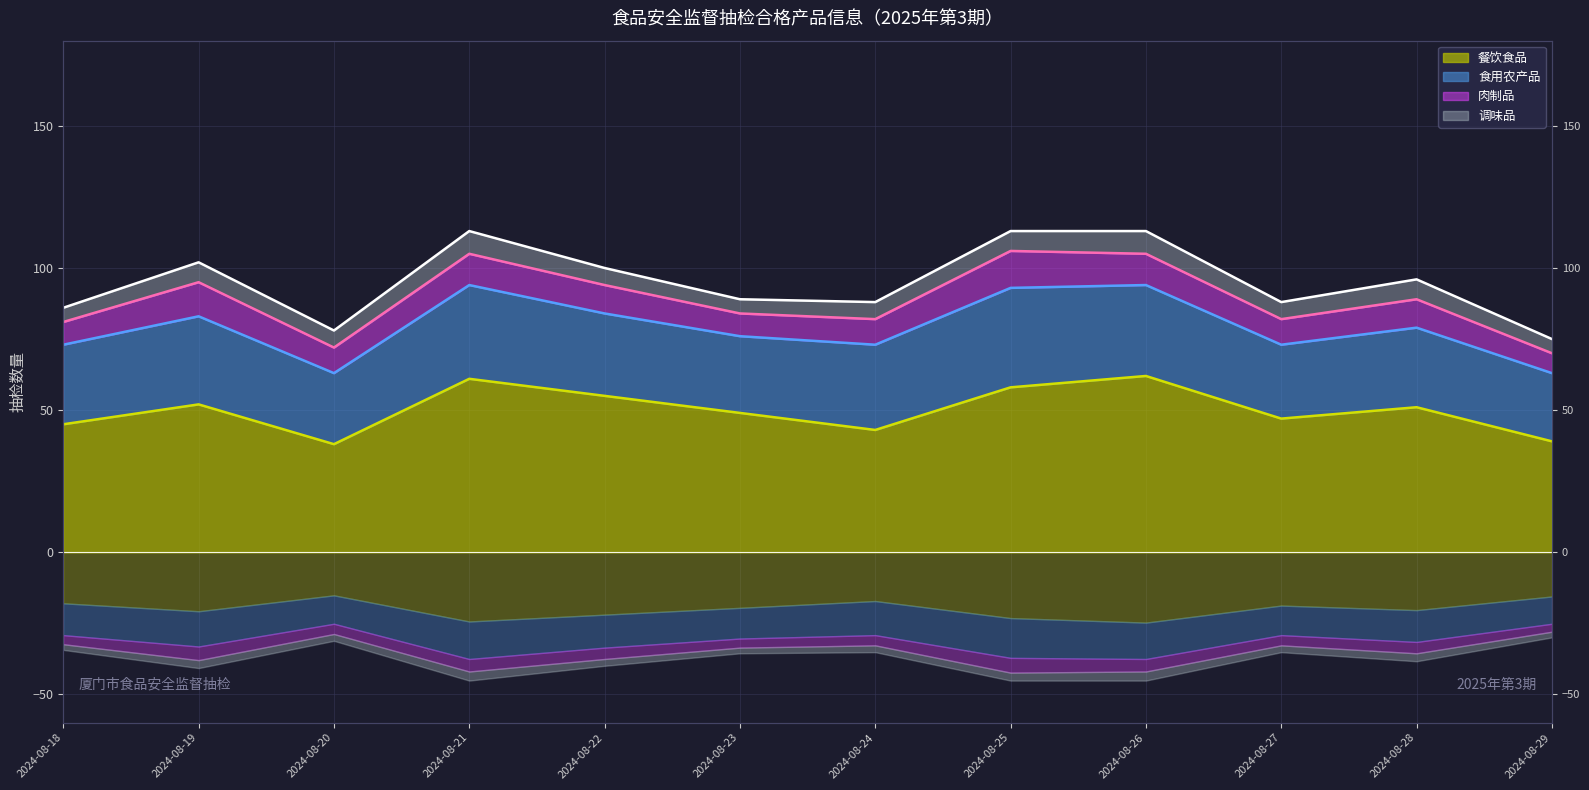

What is the sum of the 肉制品 趋势线 values at 2024-08-25 and 2024-08-29?

176